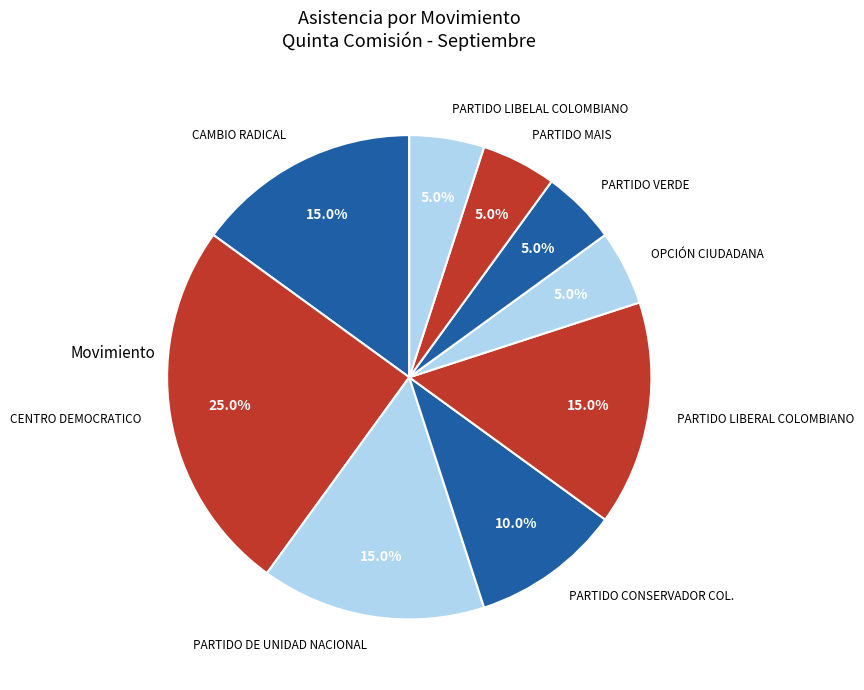

Does any single category account for the majority?

No